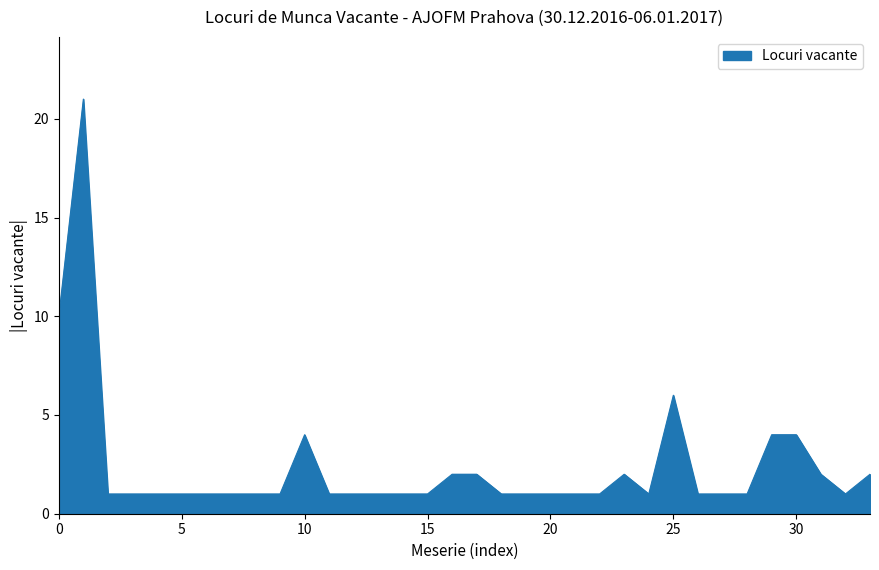

What is the greatest value displayed?

21